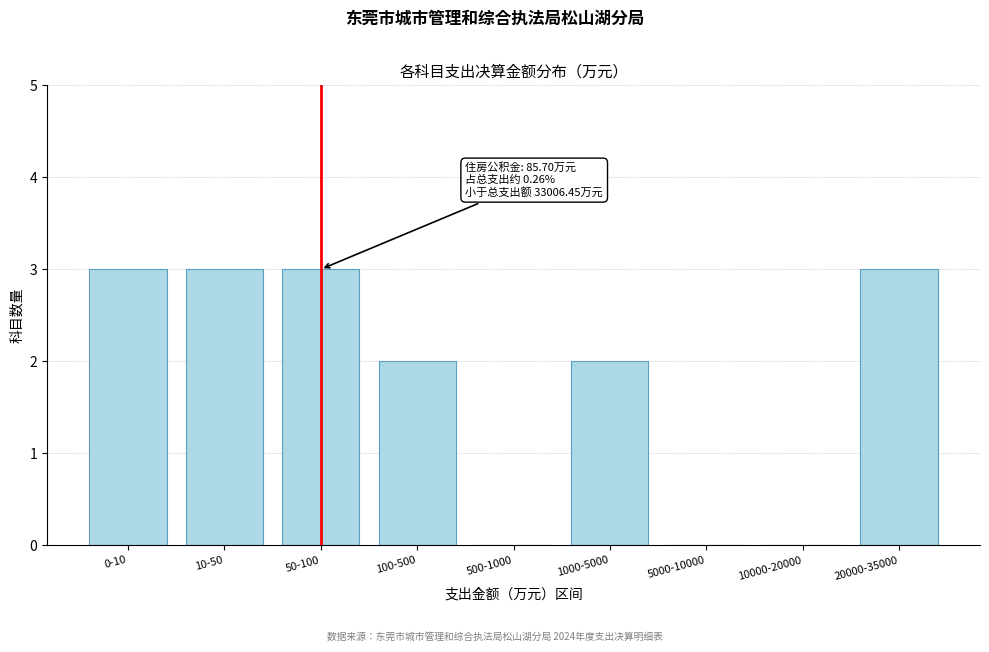

Reading left to right, extract all data points from this chart.

0-10=3	10-50=3	50-100=3	100-500=2	500-1000=0	1000-5000=2	5000-10000=0	10000-20000=0	20000-35000=3